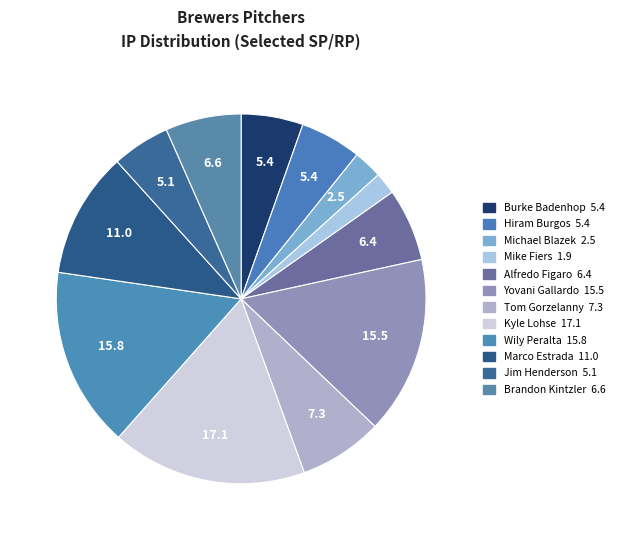

Count the number of slices in the pie.

12